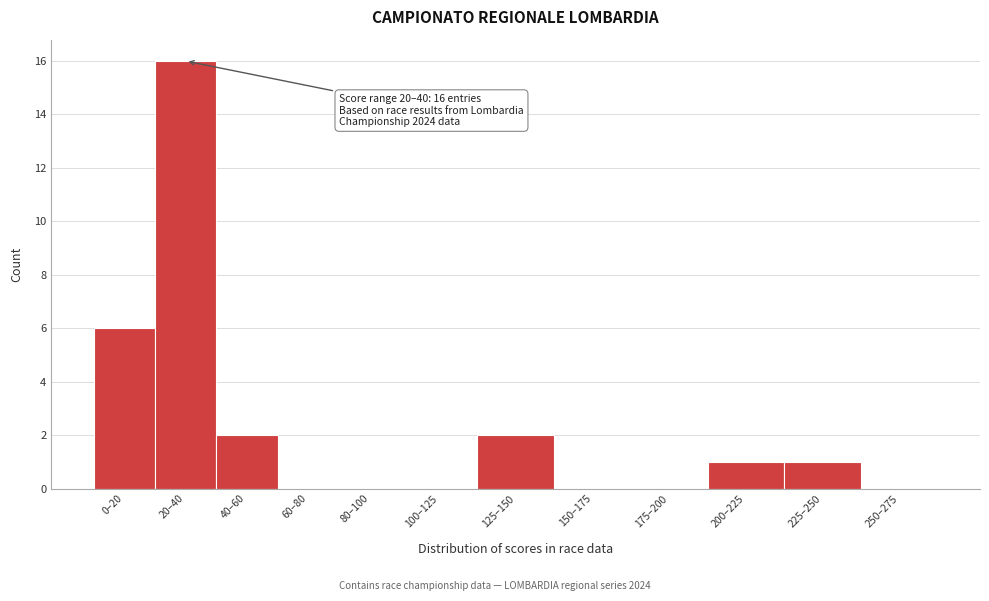

Reading right to left, extract all data points from this chart.

250–275=0	225–250=1	200–225=1	175–200=0	150–175=0	125–150=2	100–125=0	80–100=0	60–80=0	40–60=2	20–40=16	0–20=6